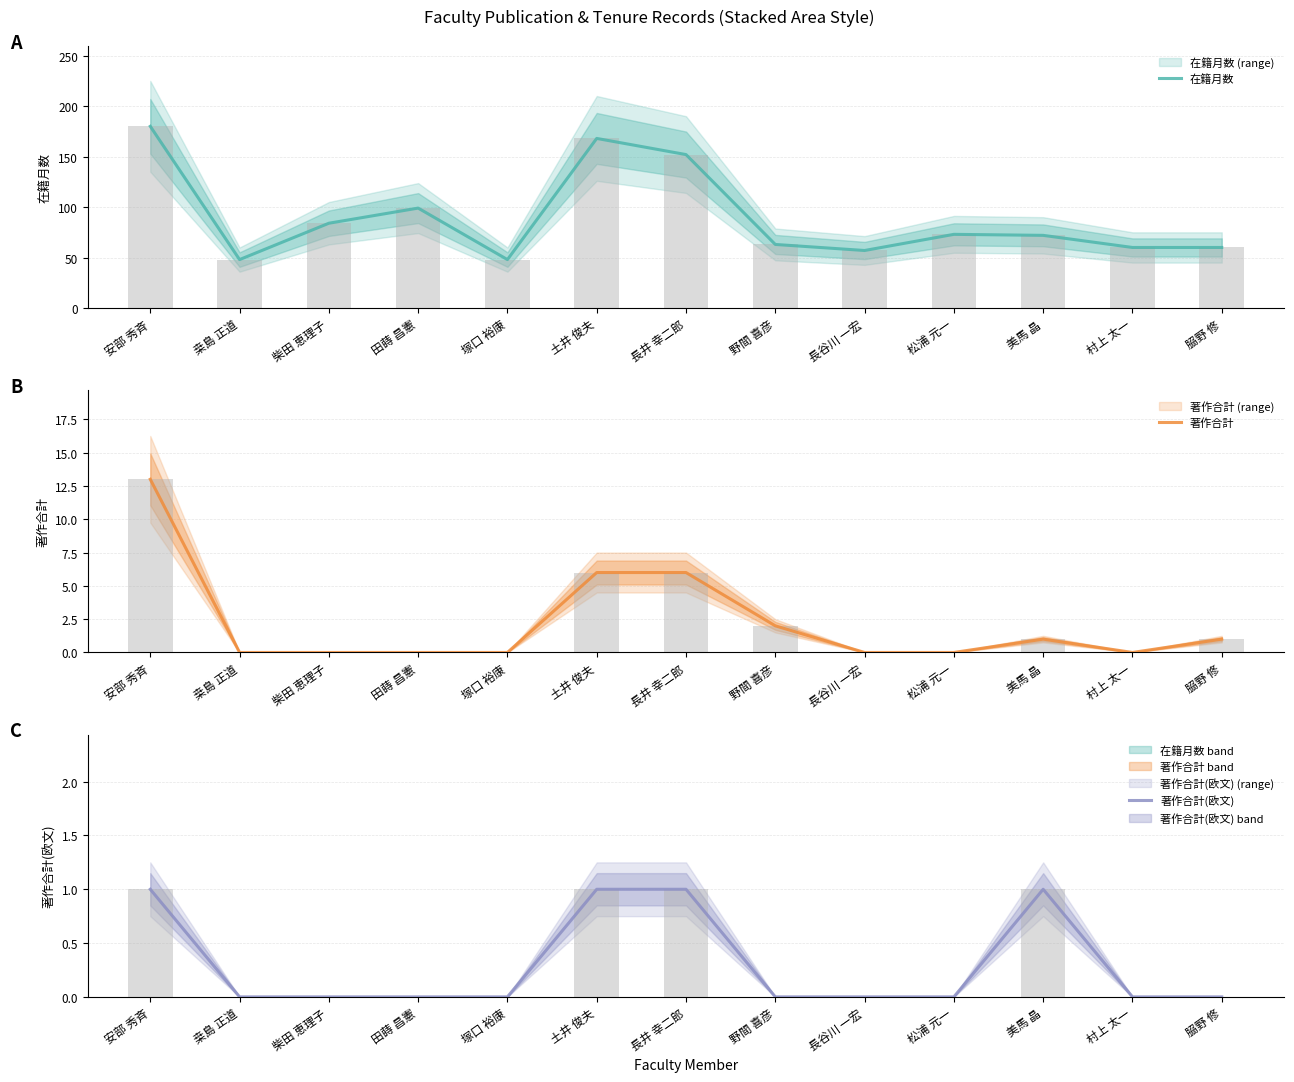

Reading left to right, what are all the values shown in this chart?

在籍月数: 安部 秀斉=180	桒島 正道=48	柴田 恵理子=84	田蒔 昌憲=99	塚口 裕康=48	土井 俊夫=168	長井 幸二郎=152	野間 喜彦=63	長谷川 一宏=57	松浦 元一=73	美馬 晶=72	村上 太一=60	𦚰野 修=60
著作合計: 安部 秀斉=13	桒島 正道=0	柴田 恵理子=0	田蒔 昌憲=0	塚口 裕康=0	土井 俊夫=6	長井 幸二郎=6	野間 喜彦=2	長谷川 一宏=0	松浦 元一=0	美馬 晶=1	村上 太一=0	𦚰野 修=1
著作合計(欧文): 安部 秀斉=1	桒島 正道=0	柴田 恵理子=0	田蒔 昌憲=0	塚口 裕康=0	土井 俊夫=1	長井 幸二郎=1	野間 喜彦=0	長谷川 一宏=0	松浦 元一=0	美馬 晶=1	村上 太一=0	𦚰野 修=0